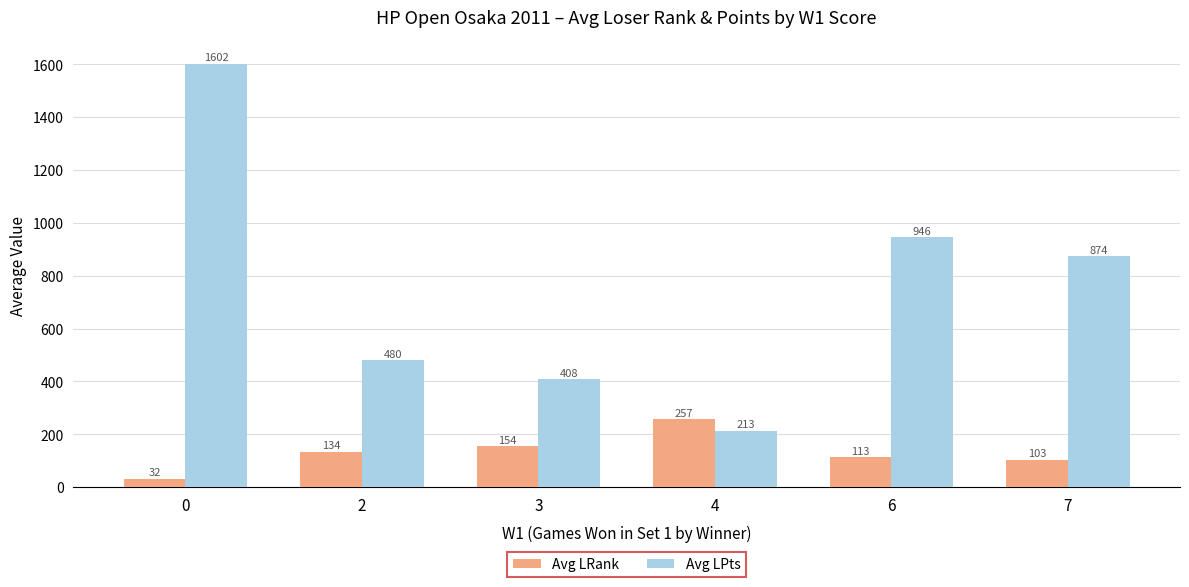

Reading right to left, what are all the values shown in this chart?

Avg LRank: 103	113	257	154	134	32
Avg LPts: 874	946	213	408	480	1602